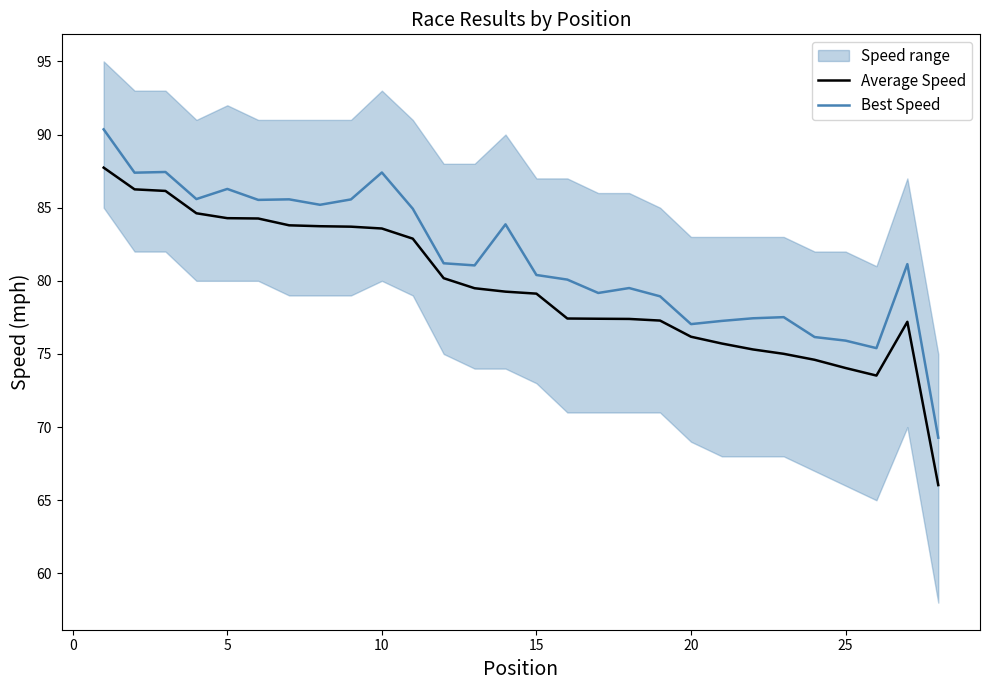

True or false: Average Speed has more than 2 interior local peaks.

False